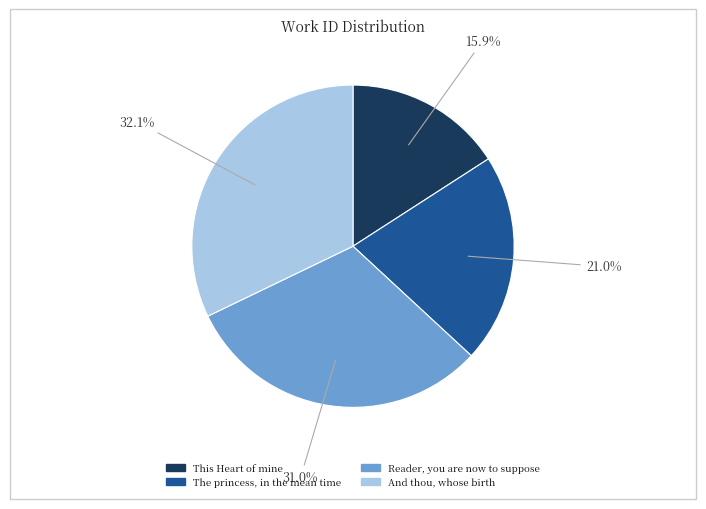

How many slices are in this pie chart?

4